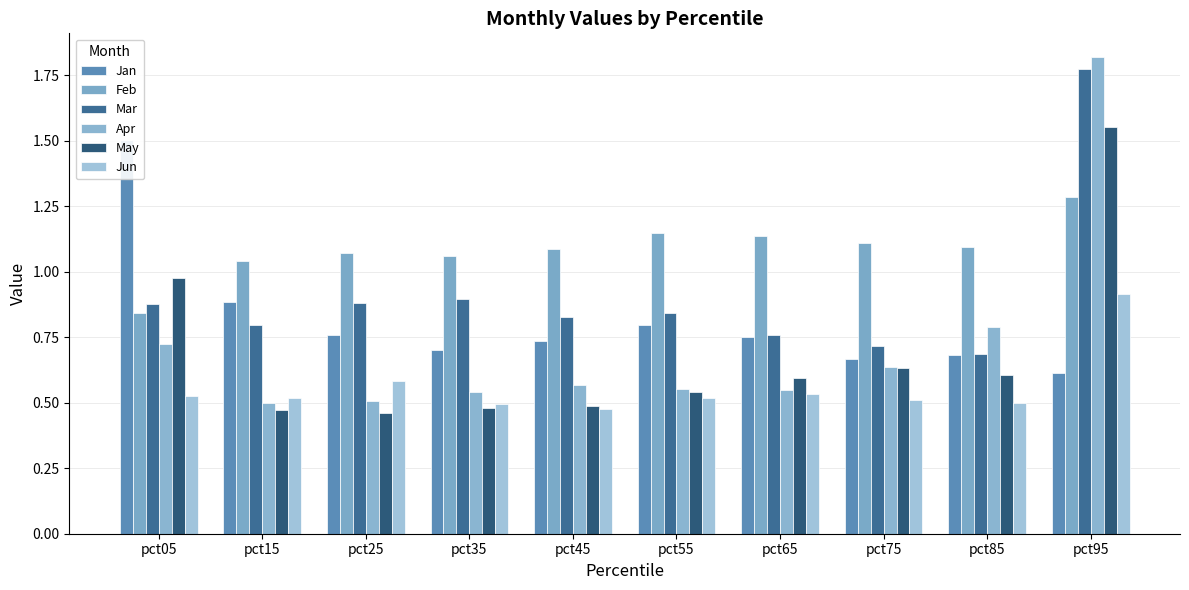

What is the sum of the Feb values at pct65 and pct55?

2.3